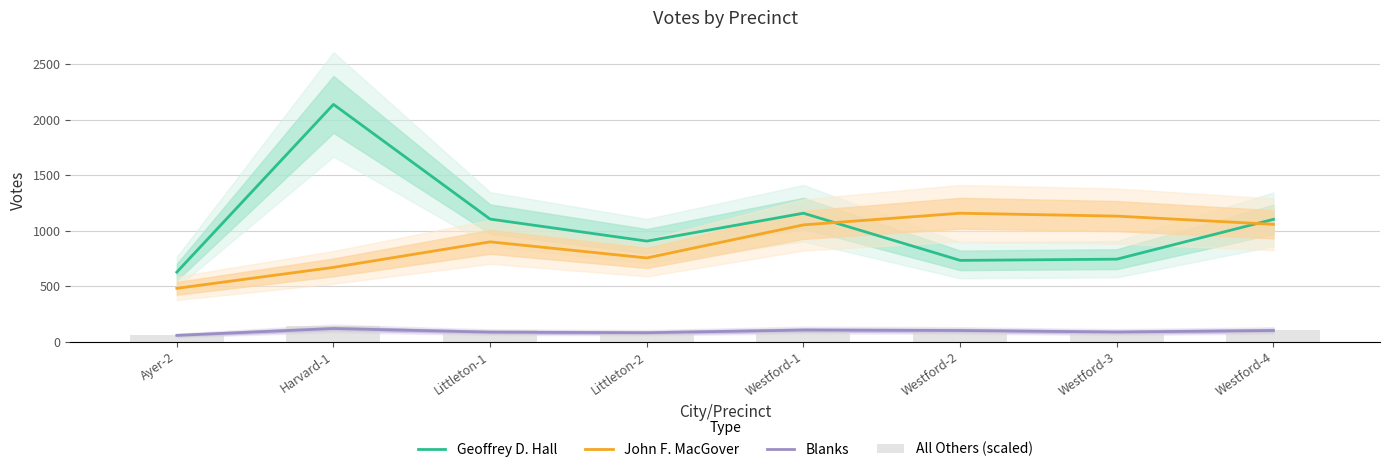

Rank the series at Littleton-2 from lowest to highest value.

Blanks, All Others (scaled), John F. MacGover, Geoffrey D. Hall